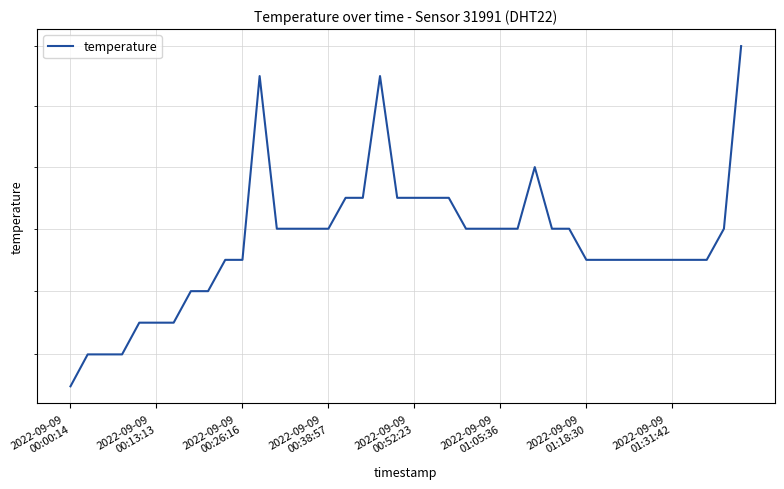

What is the value of the 29th point from the left?

15.8